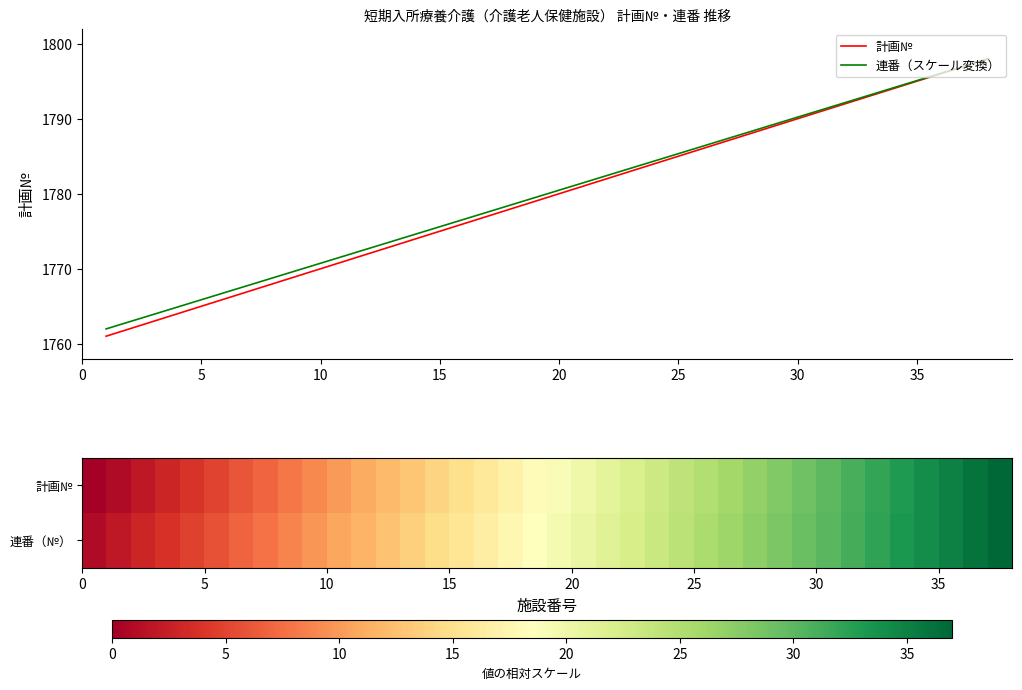

The 連番（スケール変換） series shows 2341.2 at 30. True or false?

False